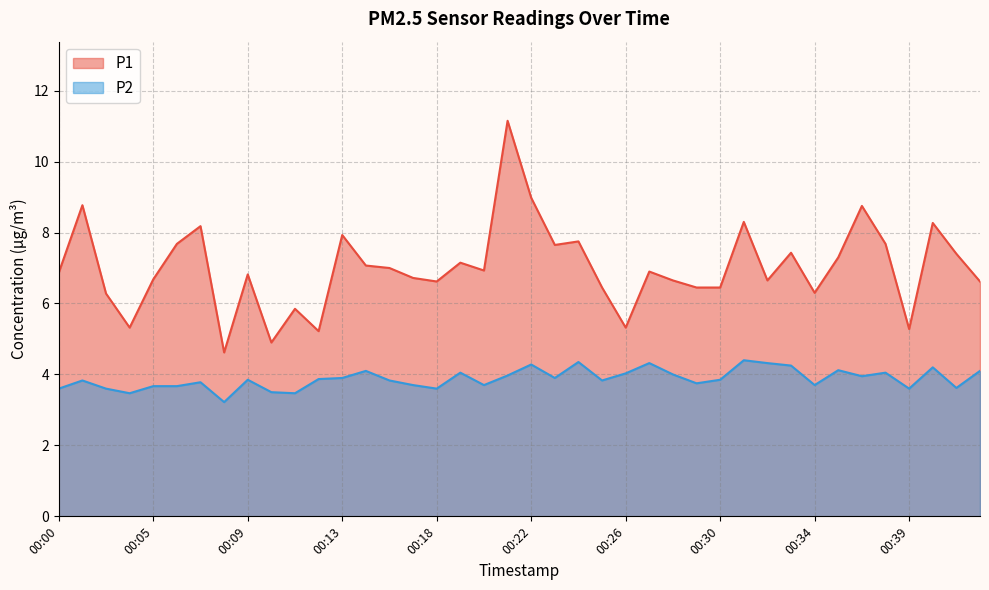

Does the chart display data point markers on the line(s)?

No